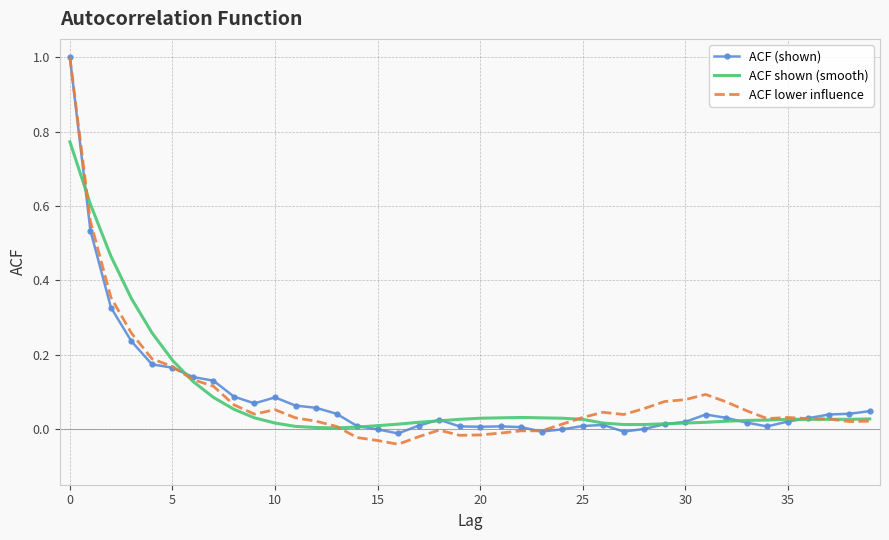

What is the greatest value displayed?

1.0